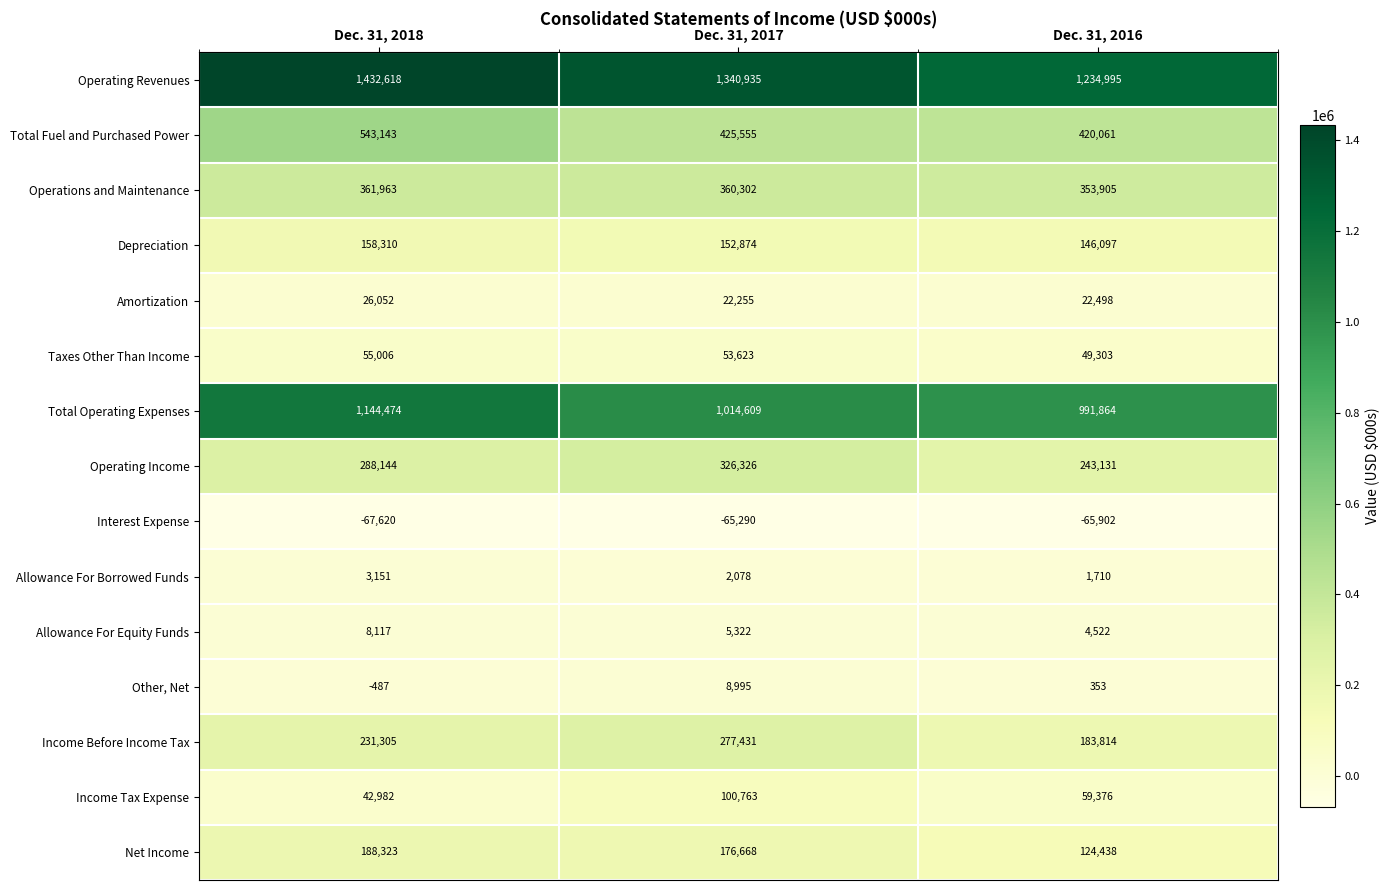

Between Dec. 31, 2017 and Dec. 31, 2016, which series saw the biggest shift?

Operating Revenues